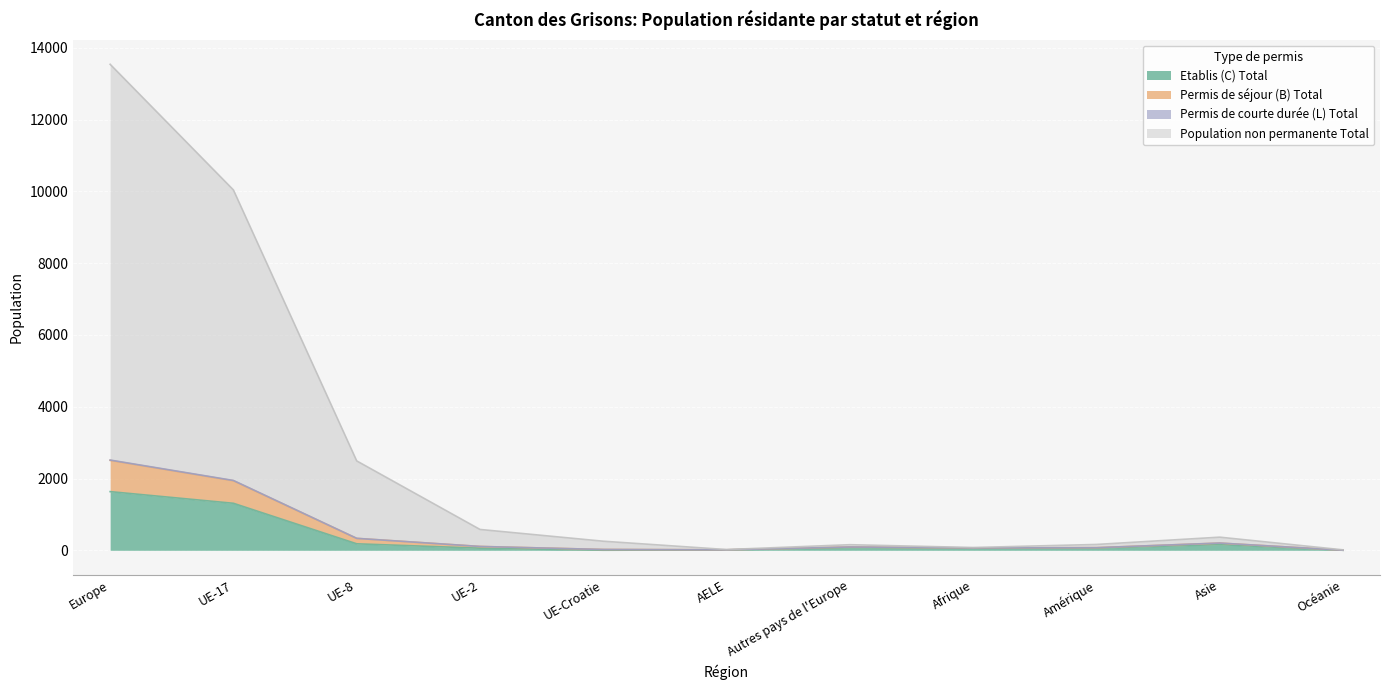

At which category is the sum across all series the highest?

Europe